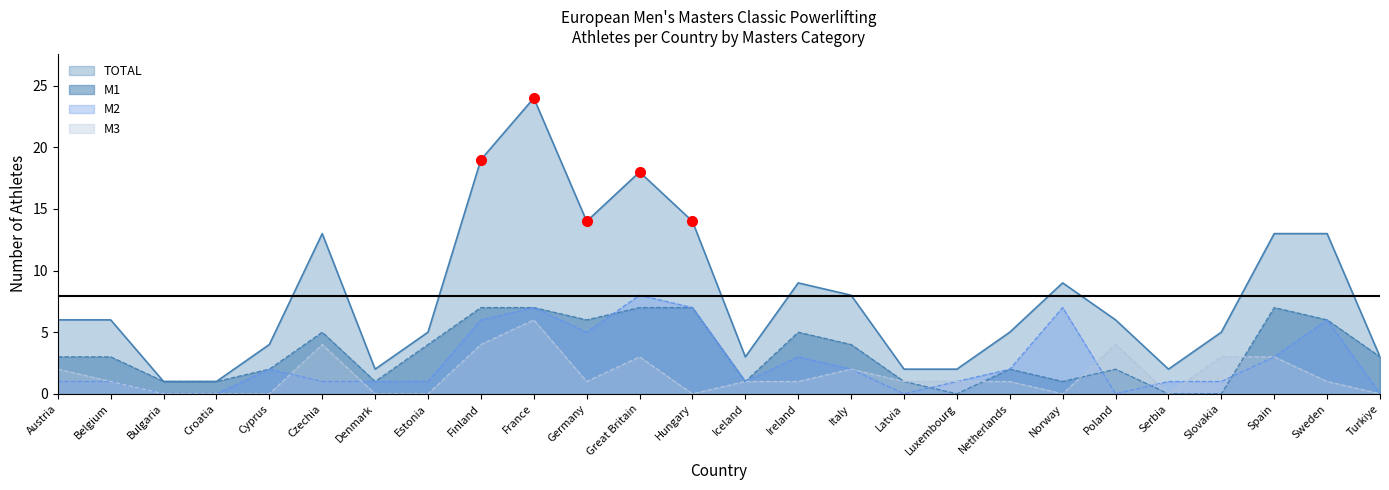

Which series has the largest total across all categories?

TOTAL